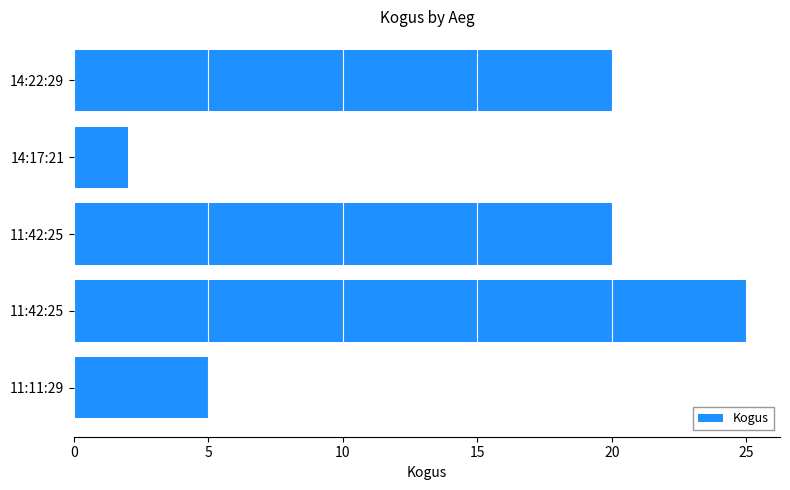

Count the number of categories in the chart.

5